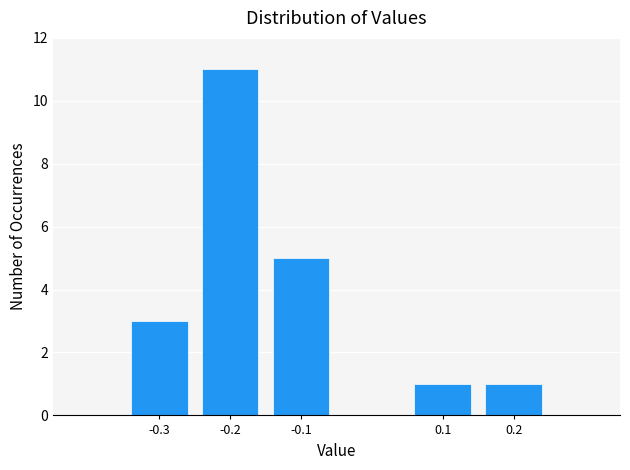

Reading left to right, list all the values displayed in this chart.

3	11	5	1	1